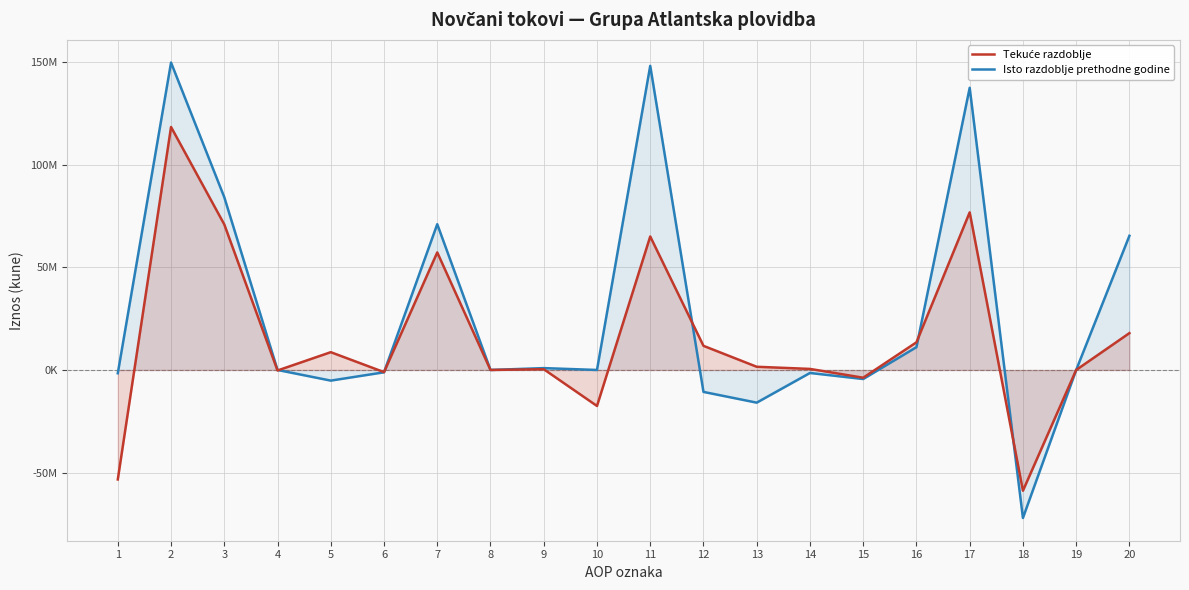

In Isto razdoblje prethodne godine, how many points are lower than both neighbors (excluding endpoints)?

6